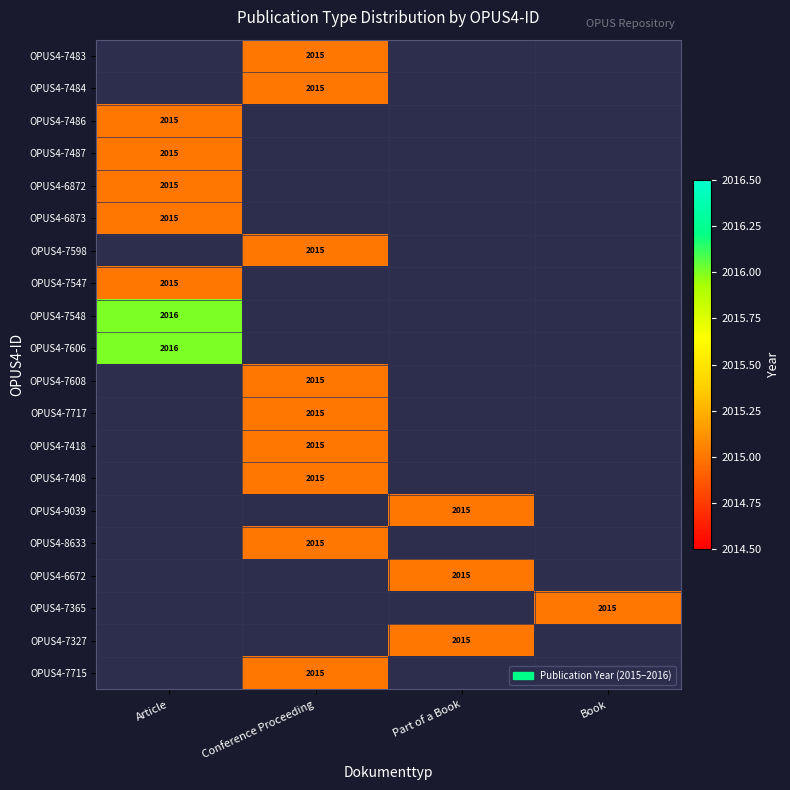

How many categories are shown in the chart?

4